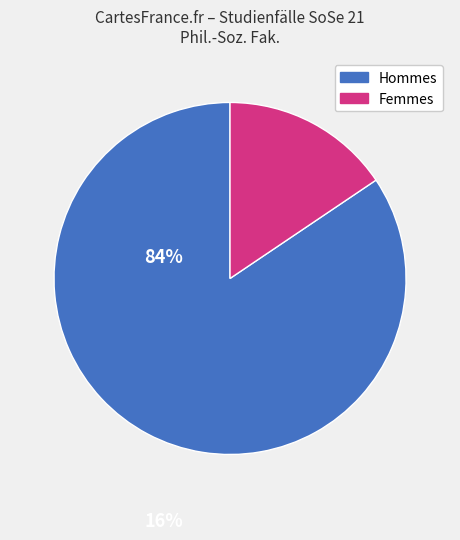

Does any single category account for the majority?

Yes